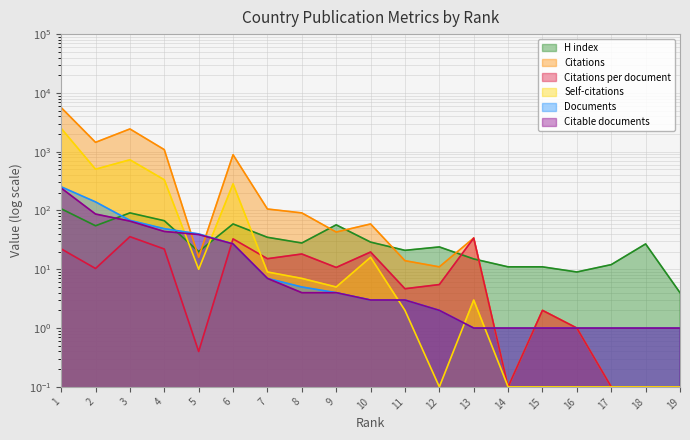

Reading left to right, what are all the values shown in this chart?

H index: 107.0	55.0	91.0	67.0	20.0	59.0	35.0	28.0	57.0	29.0	21.0	24.0	15.0	11.0	11.0	9.0	12.0	27.0	4.0
Citations: 5633.0	1443.0	2438.0	1084.0	16.0	888.0	106.0	91.0	43.0	59.0	14.0	11.0	34.0	0.1	2.0	1.0	0.1	0.1	0.1
Citations per document: 22.3	10.3	35.9	22.1	0.4	32.9	15.1	18.2	10.8	19.7	4.7	5.5	34.0	0.1	2.0	1.0	0.1	0.1	0.1
Self-citations: 2495.0	504.0	729.0	333.0	10.0	284.0	9.0	7.0	5.0	16.0	2.0	0.1	3.0	0.1	0.1	0.1	0.1	0.1	0.1
Documents: 253.0	140.0	68.0	49.0	40.0	27.0	7.0	5.0	4.0	3.0	3.0	2.0	1.0	1.0	1.0	1.0	1.0	1.0	1.0
Citable documents: 241.0	87.0	66.0	44.0	39.0	27.0	7.0	4.0	4.0	3.0	3.0	2.0	1.0	1.0	1.0	1.0	1.0	1.0	1.0